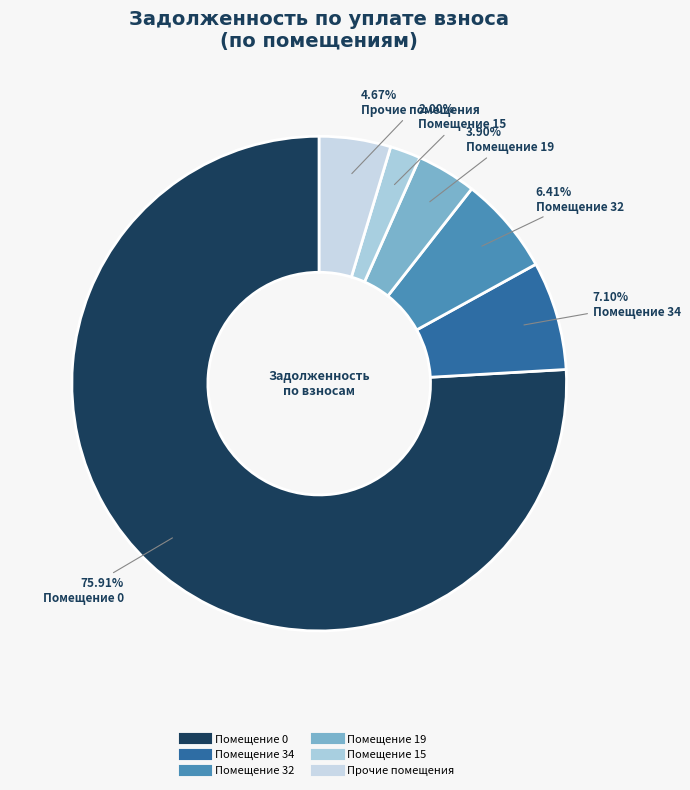

Count the number of slices in the pie.

6